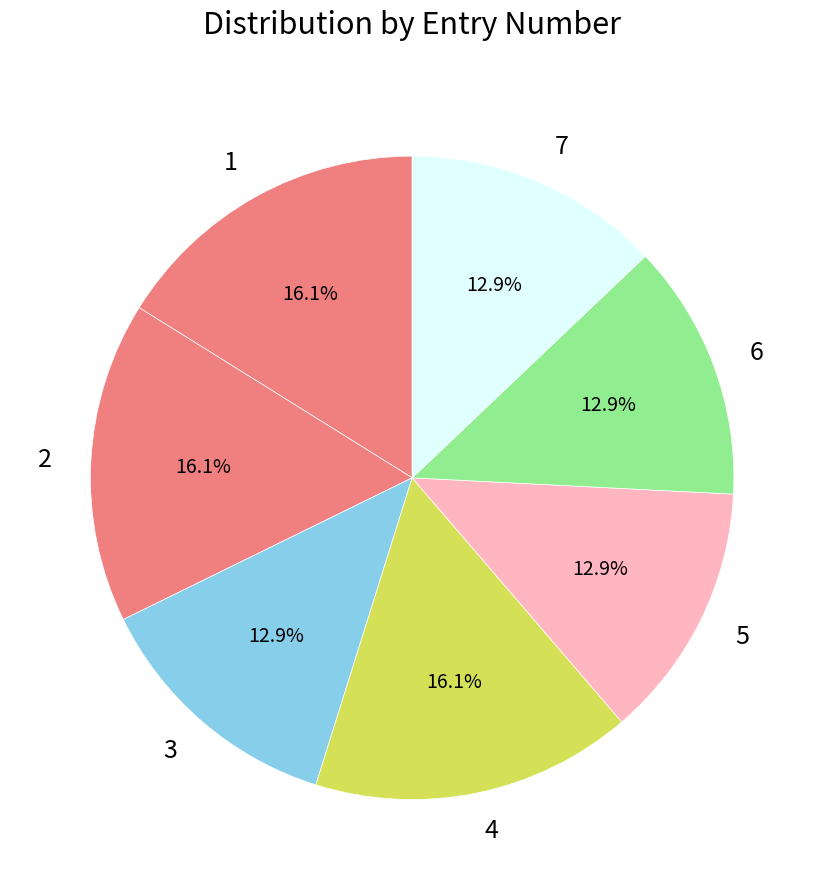

How many segments does this pie chart have?

7